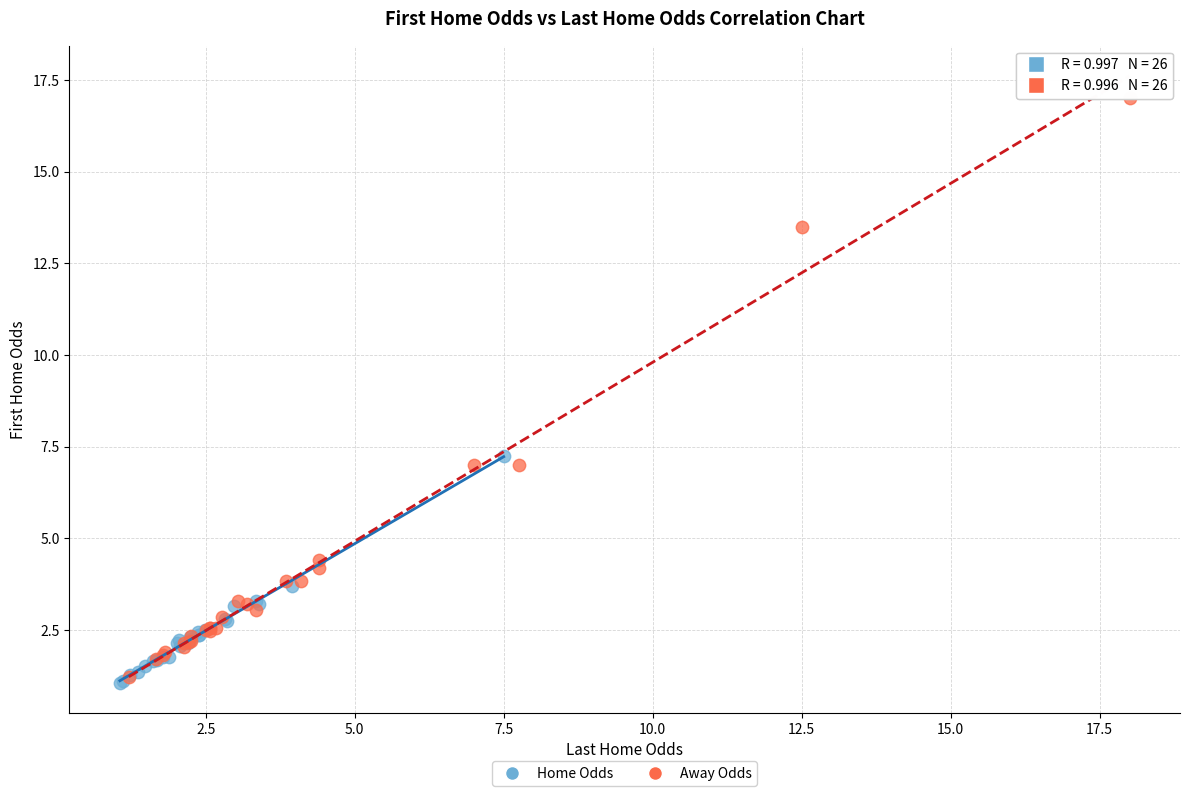

Which series has the largest Y range (max minus min)?

Away Odds